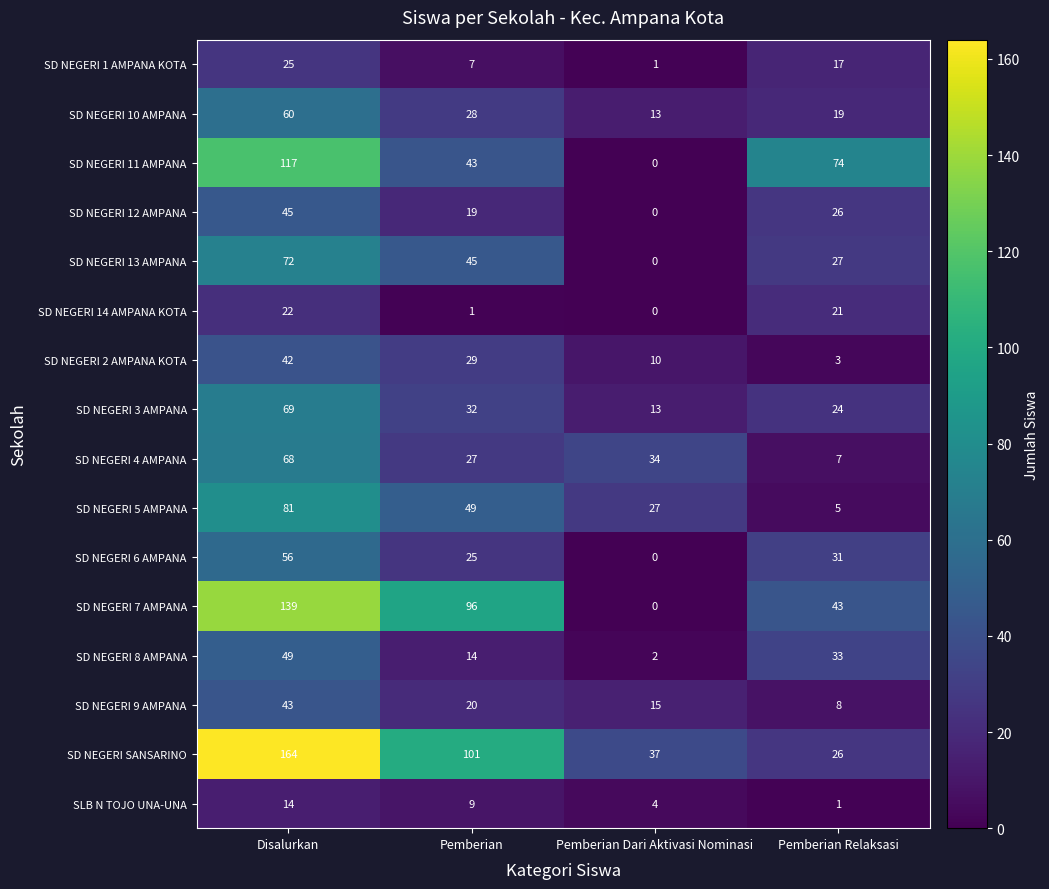

Which series has the largest total across all categories?

SD NEGERI SANSARINO